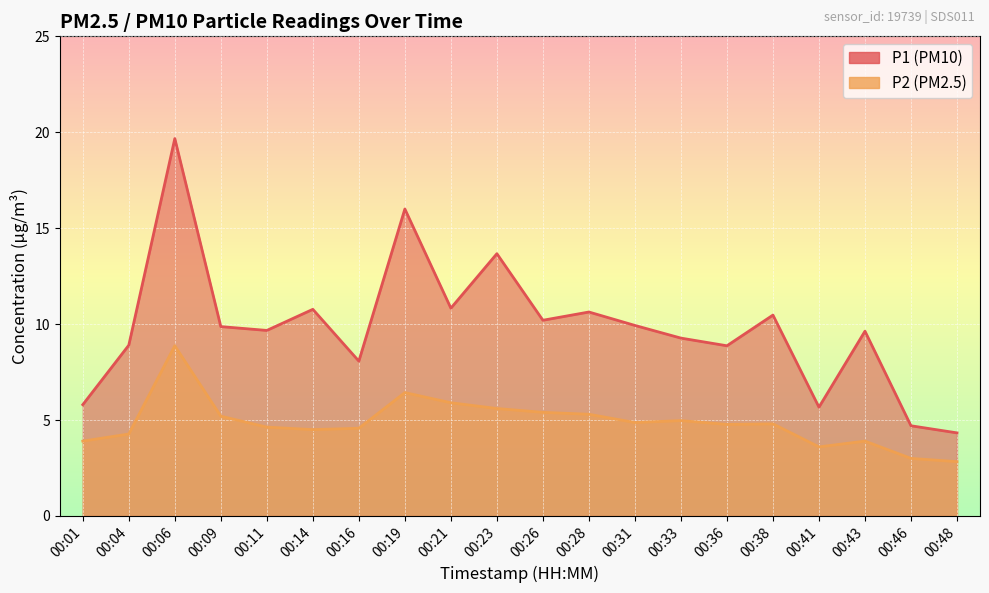

What is the difference between the second highest and second lowest values in the P1 series?

11.3